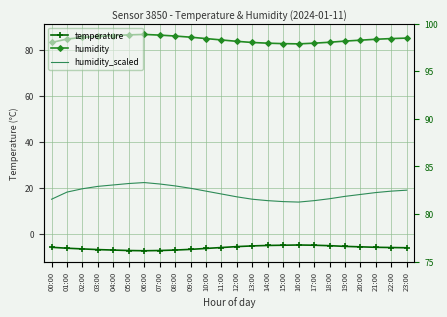

Which series has the largest range (max minus min)?

humidity